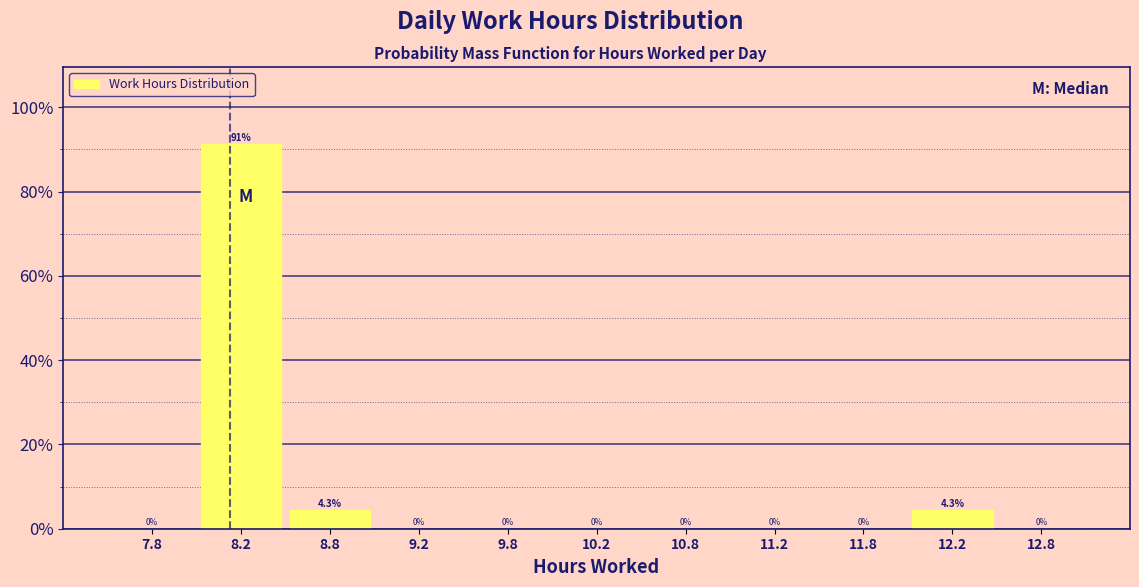

What is the height of the bar covering 8.0 to 8.5 on the x-axis?

91.3